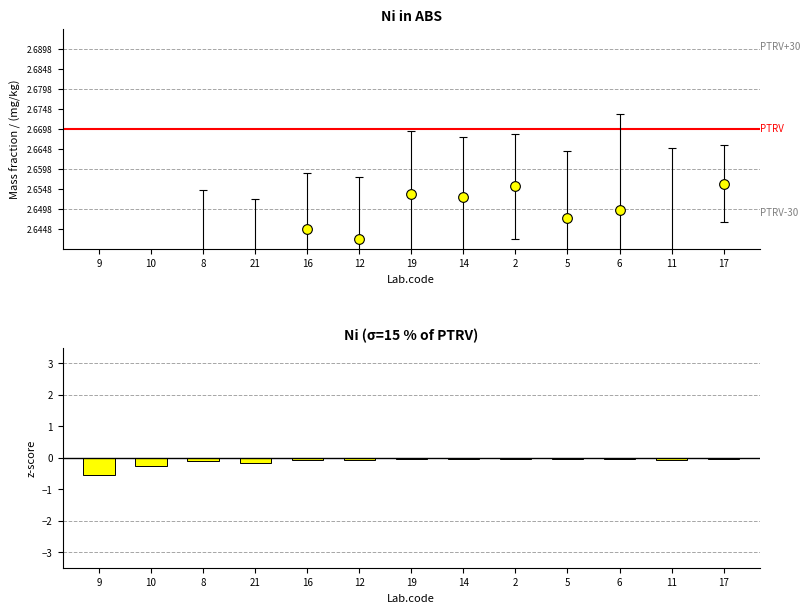

What position from the left is 9?

1